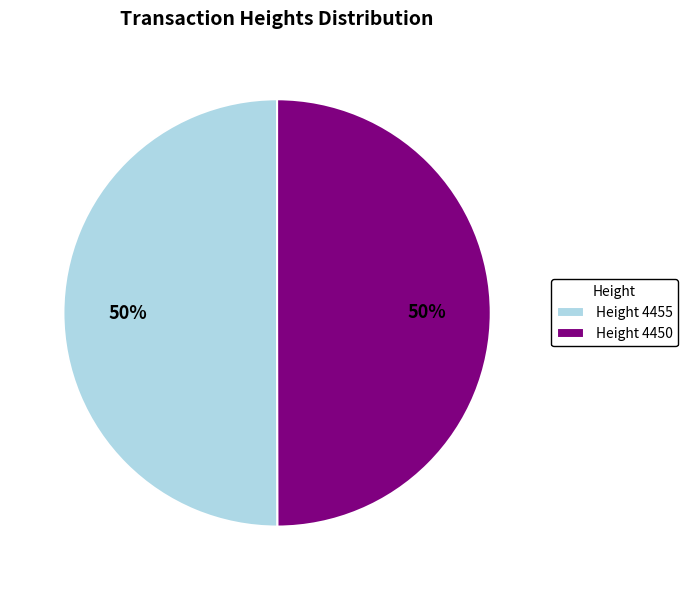

The Height 4455 slice represents 50% of the pie. True or false?

True